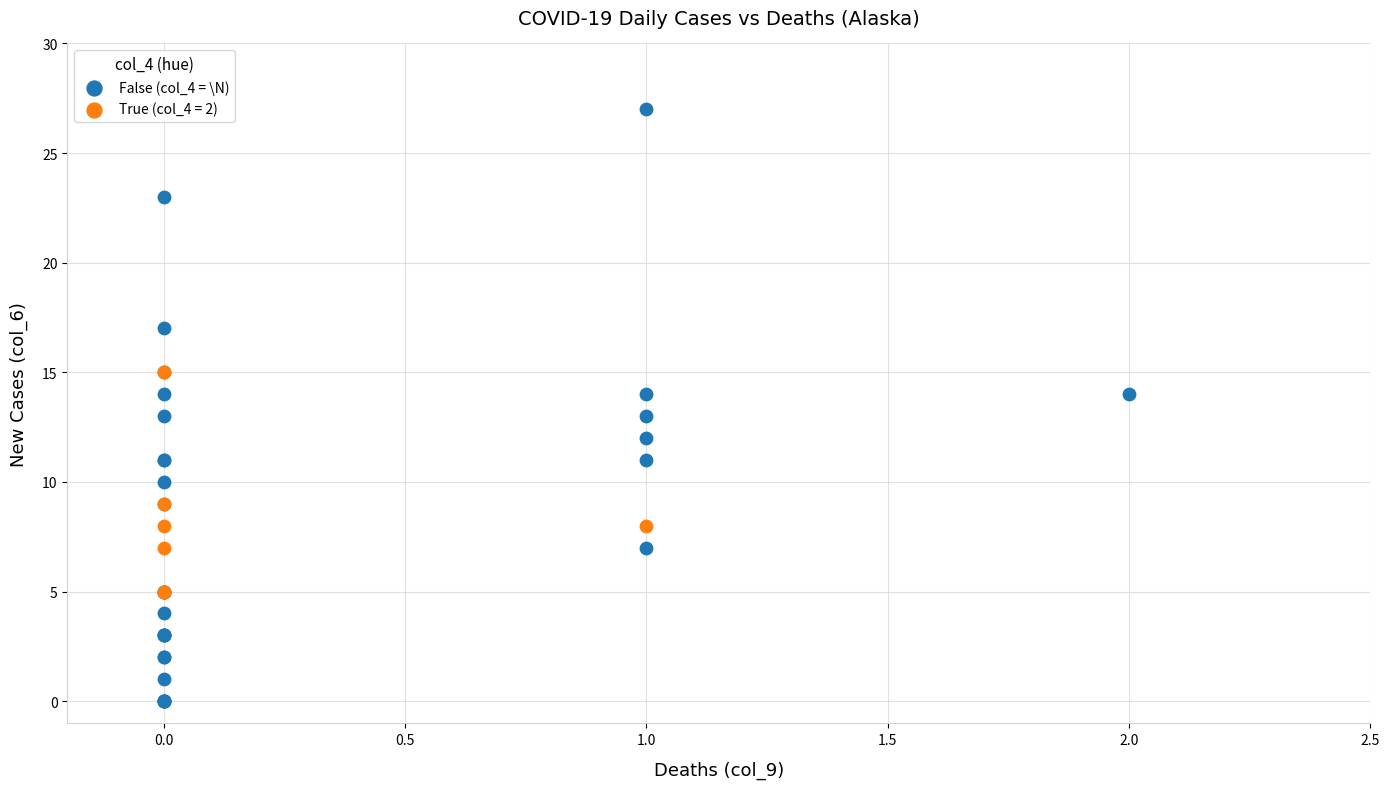

Which series contains the lowest Y value?

False (col_4 = \N)